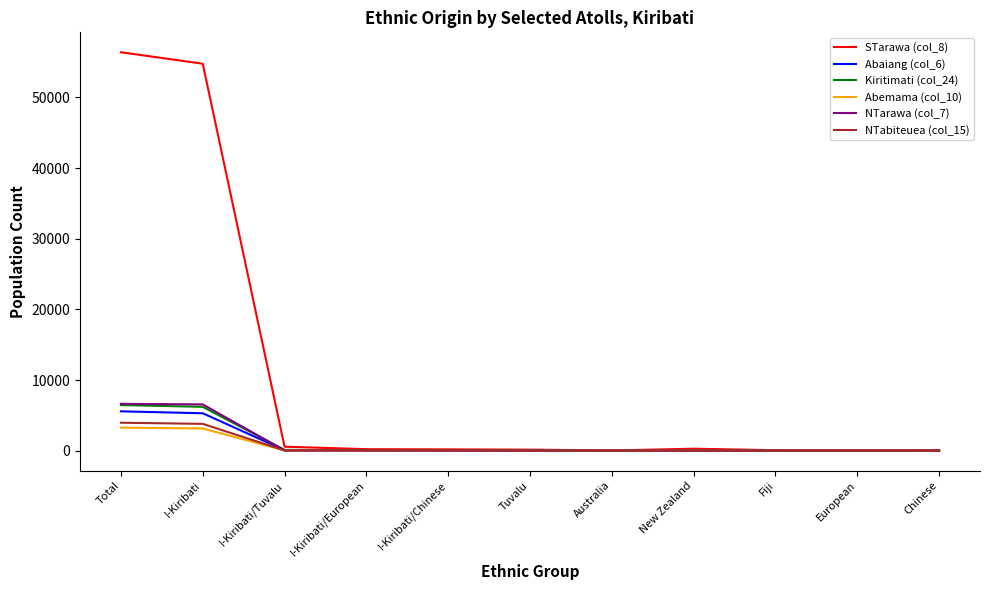

Which series has the widest spread of values?

STarawa (col_8)